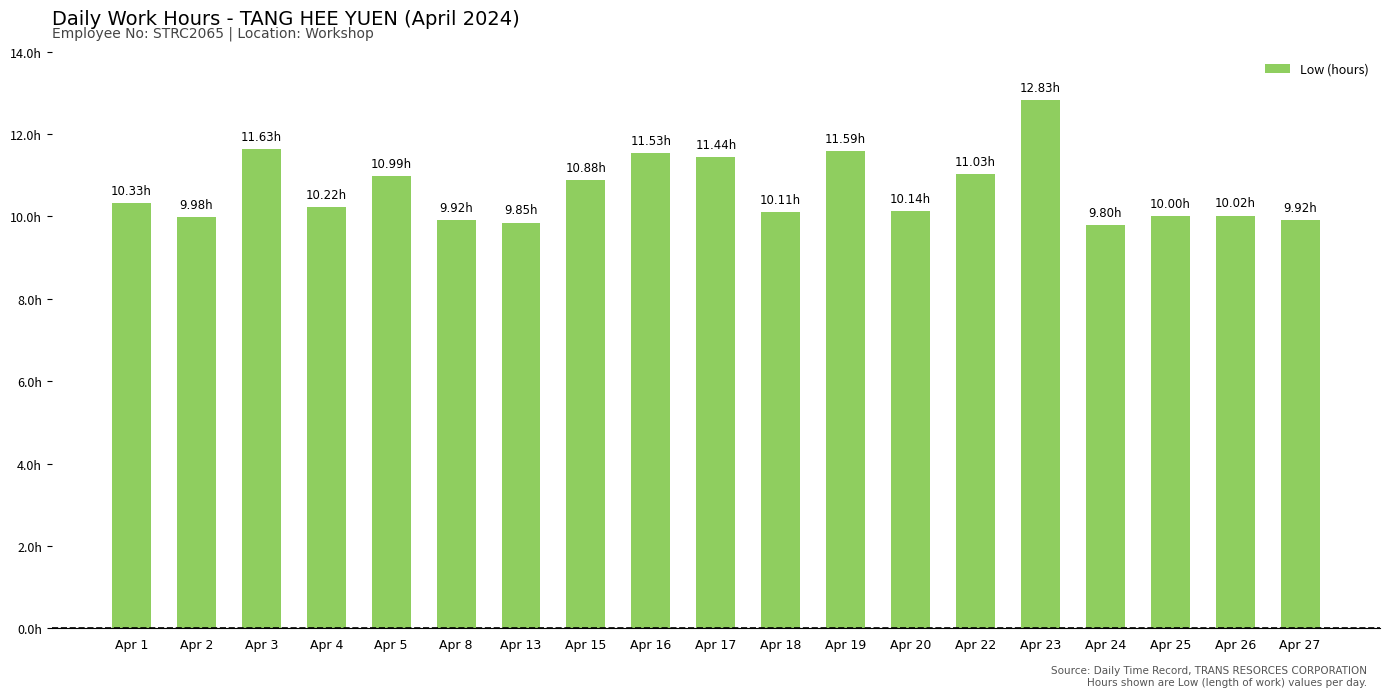

How many values are below 10?

5